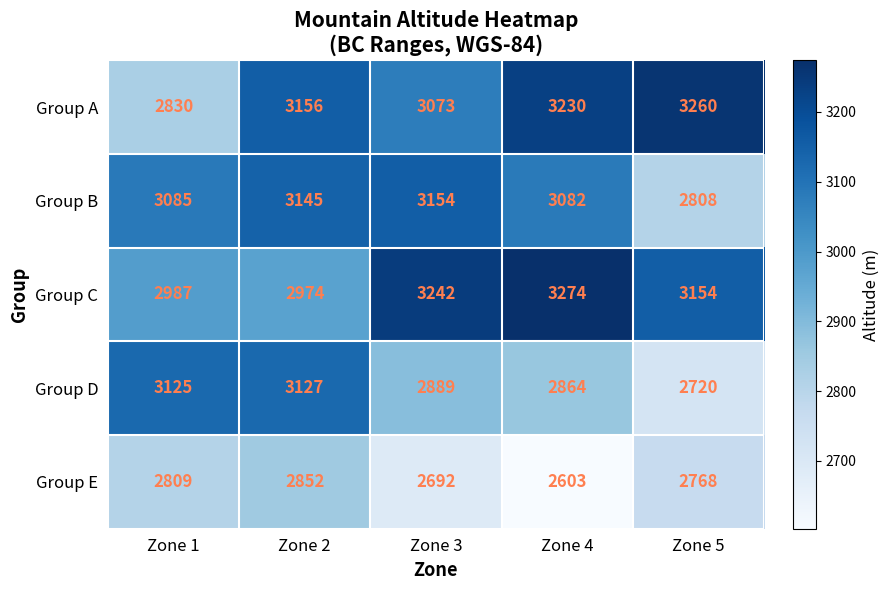

What is the maximum value shown in the chart?

3274